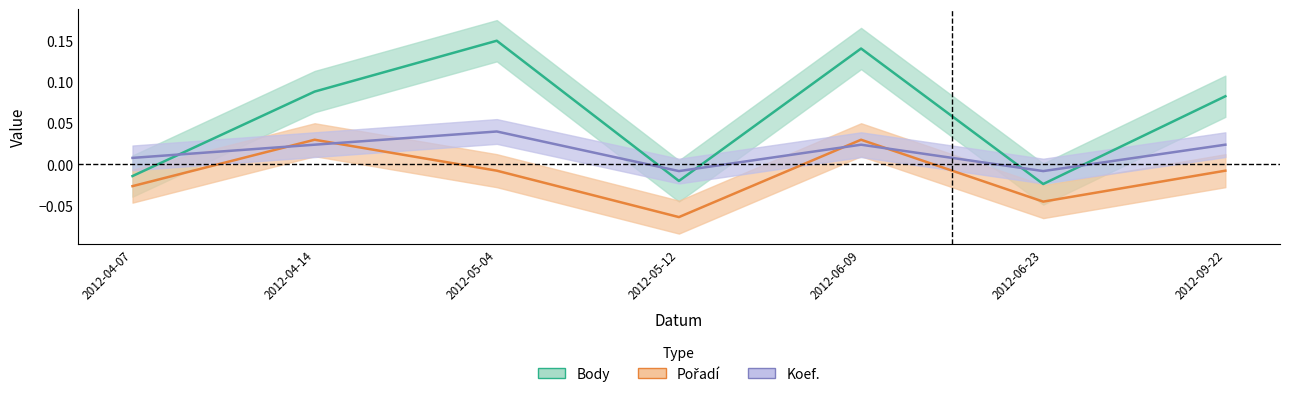

What is the sum of the Koef. values at 2012-05-04 and 2012-09-22?

0.1